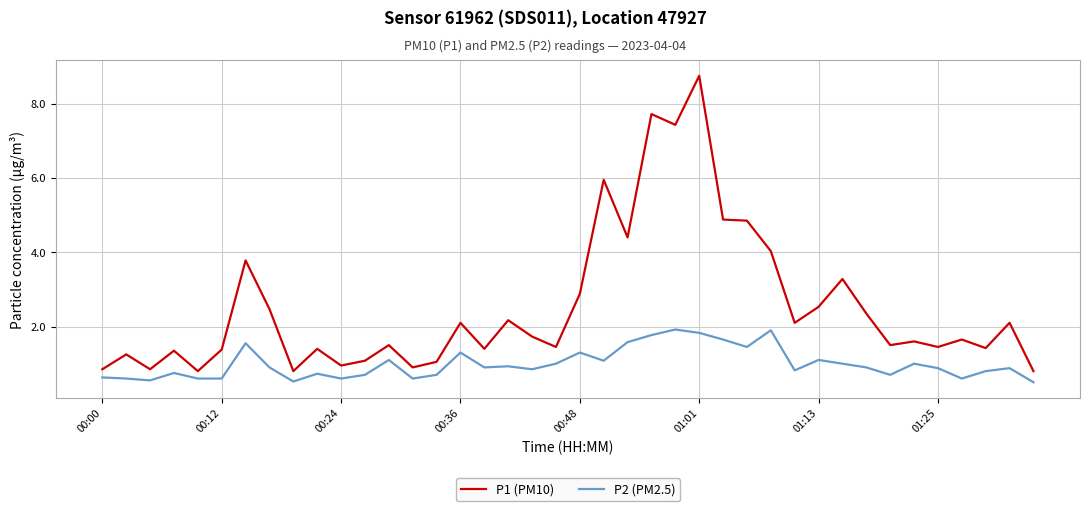

Does the chart display data point markers on the line(s)?

No